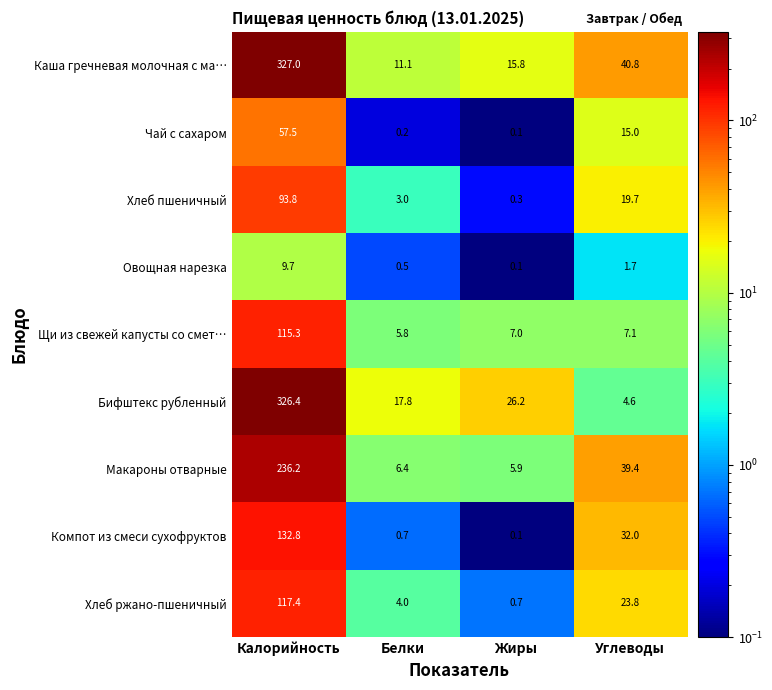

Which series changed the most between Жиры and Углеводы?

Макароны отварные